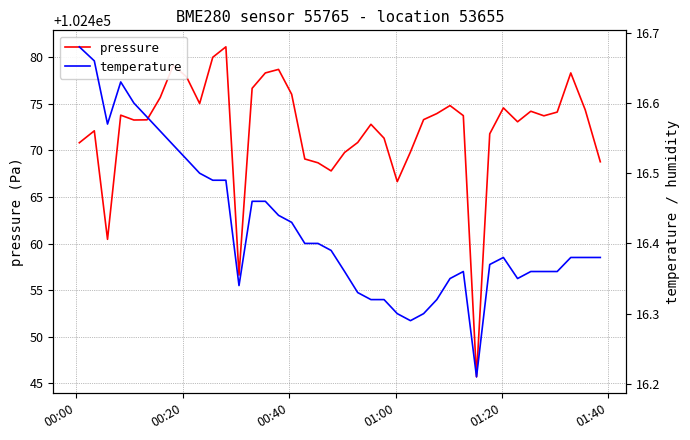

What are all the series names shown in the legend?

pressure, temperature